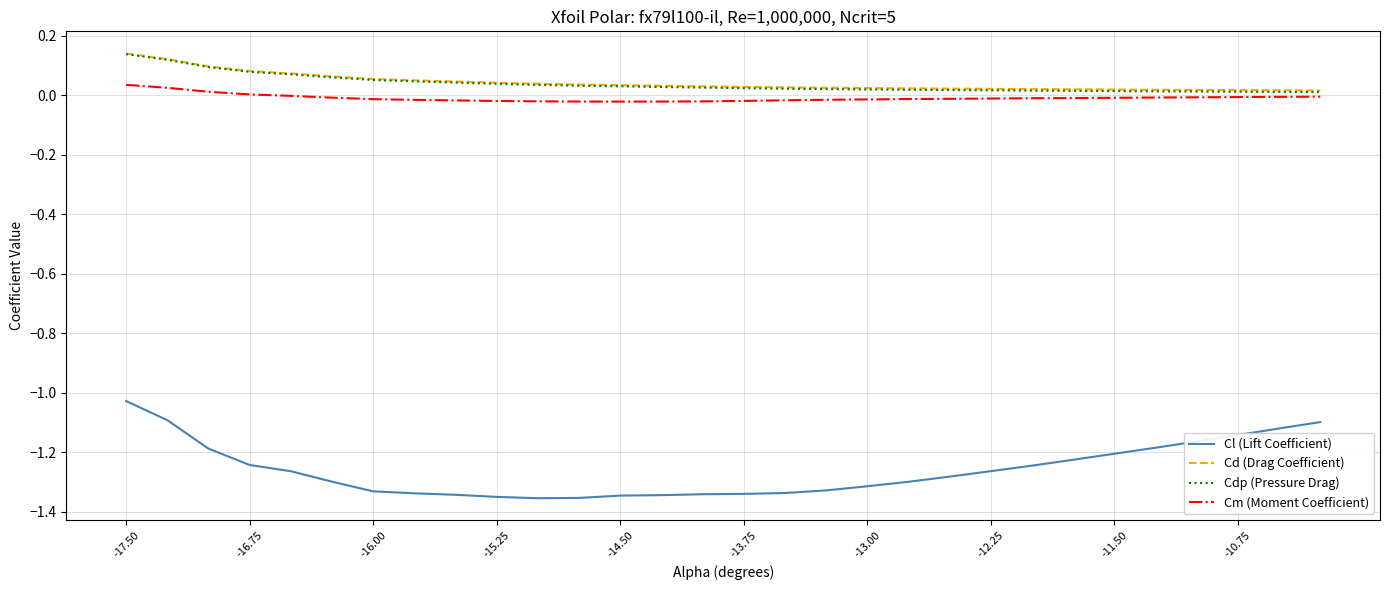

Which series has the widest spread of values?

Cl (Lift Coefficient)